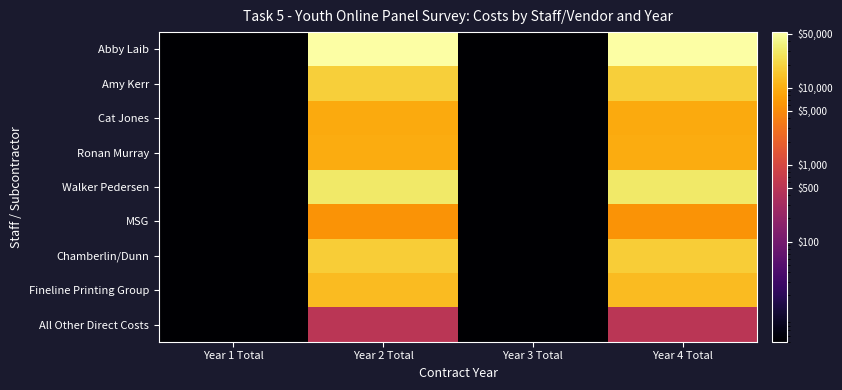

What is the spread (max minus min) of values at Year 4 Total?

52300